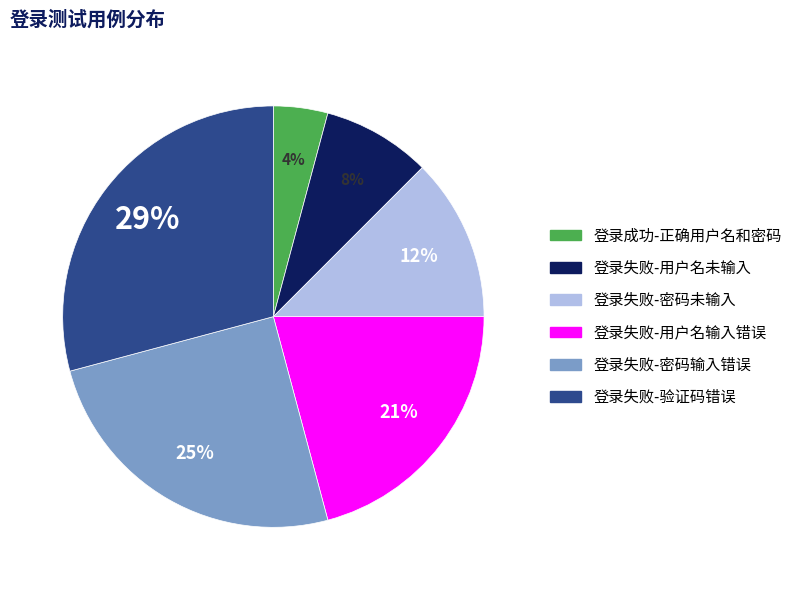

What percentage is the 登录失败-验证码错误 slice, to the nearest percent?

29%